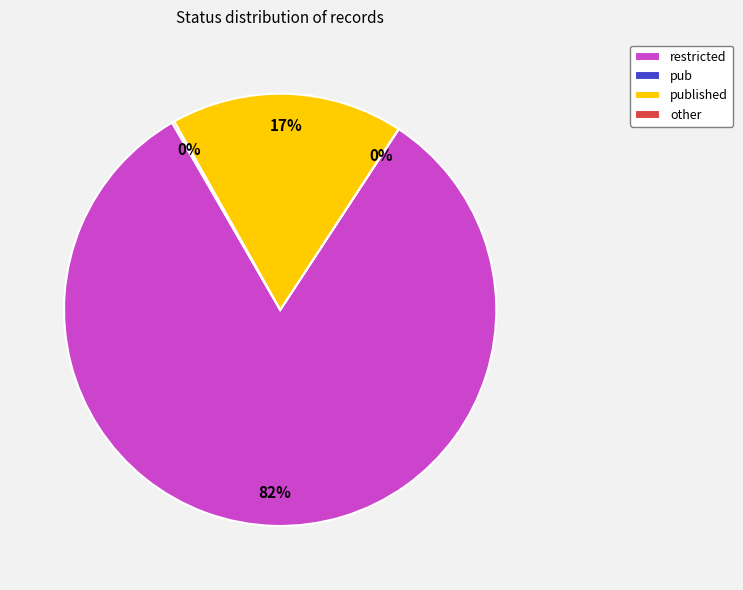

The restricted slice represents 95% of the pie. True or false?

False